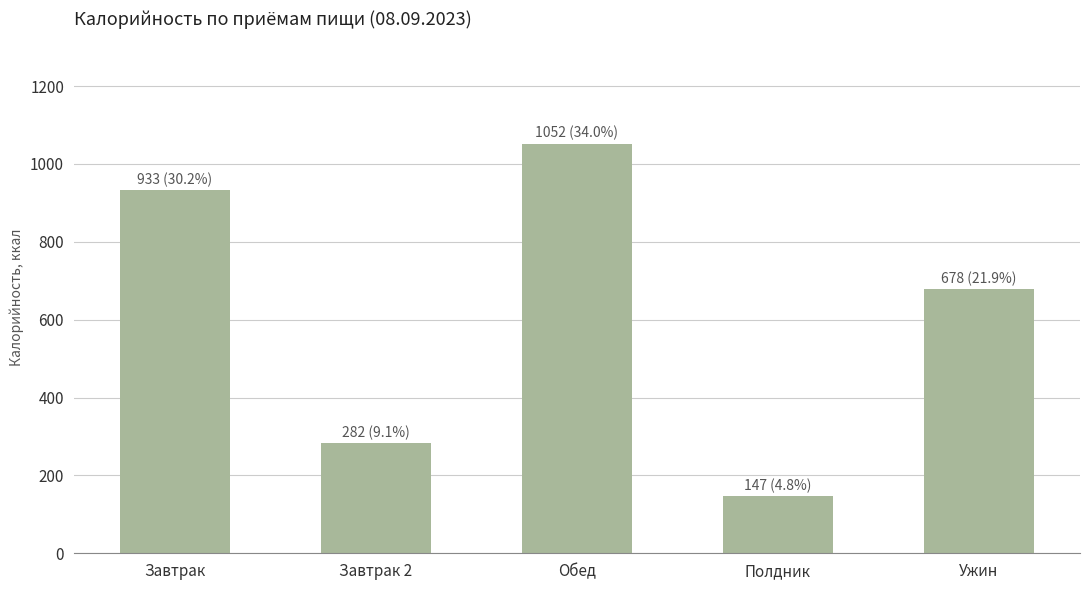

At which label does the data first exceed 677?

Завтрак